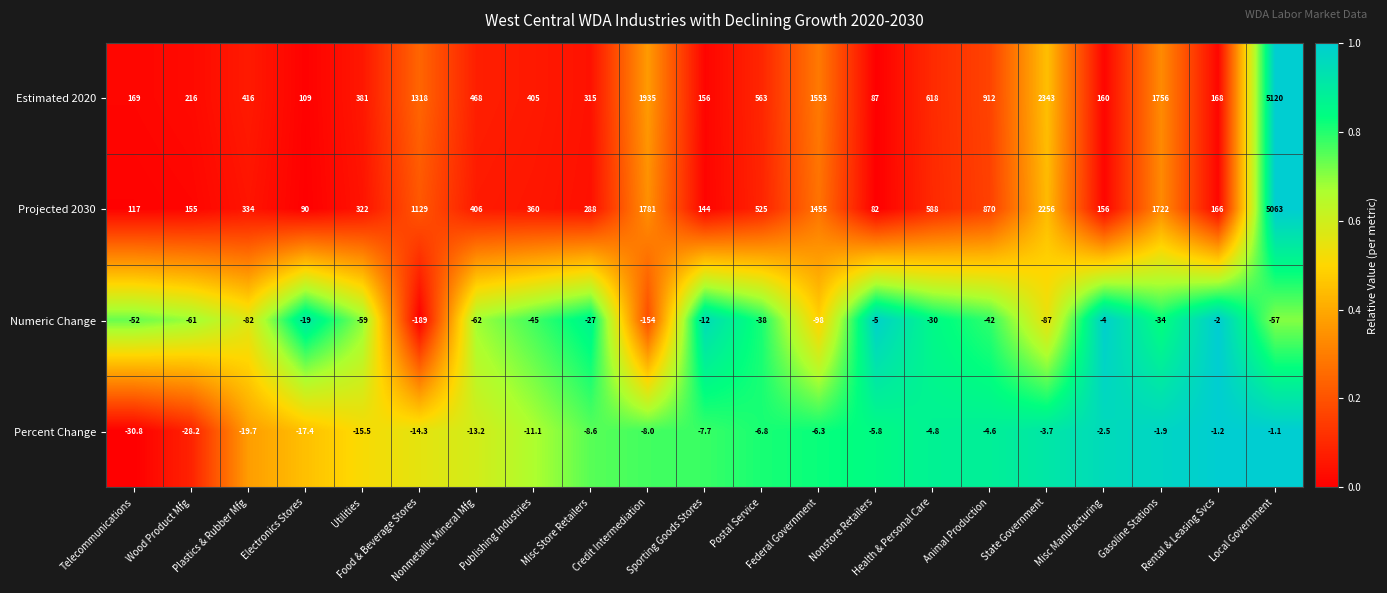

What is the average value of the Numeric Change series?

-55.2